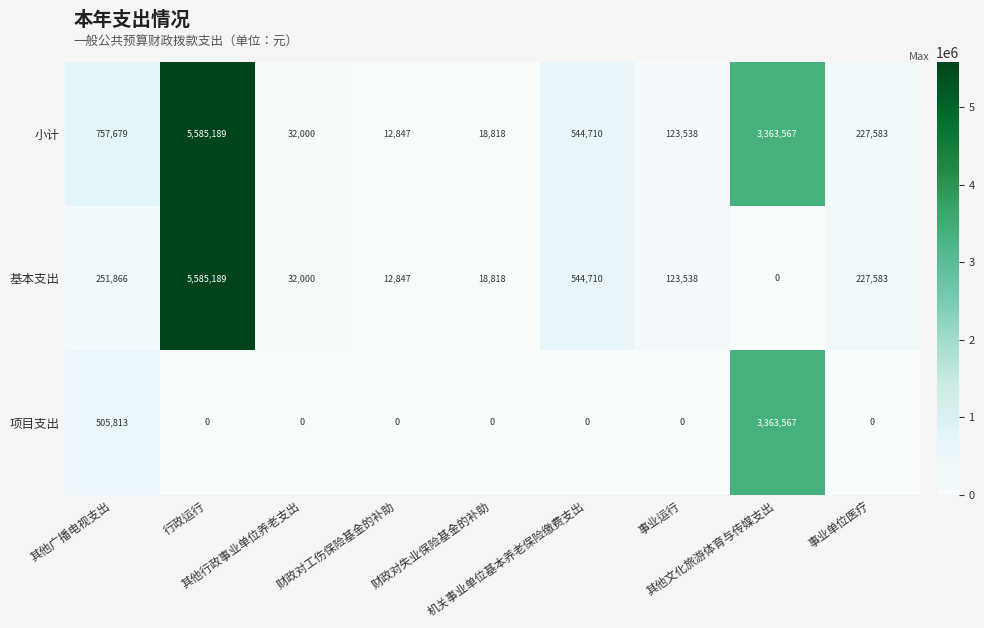

Which series has the largest total across all categories?

小计